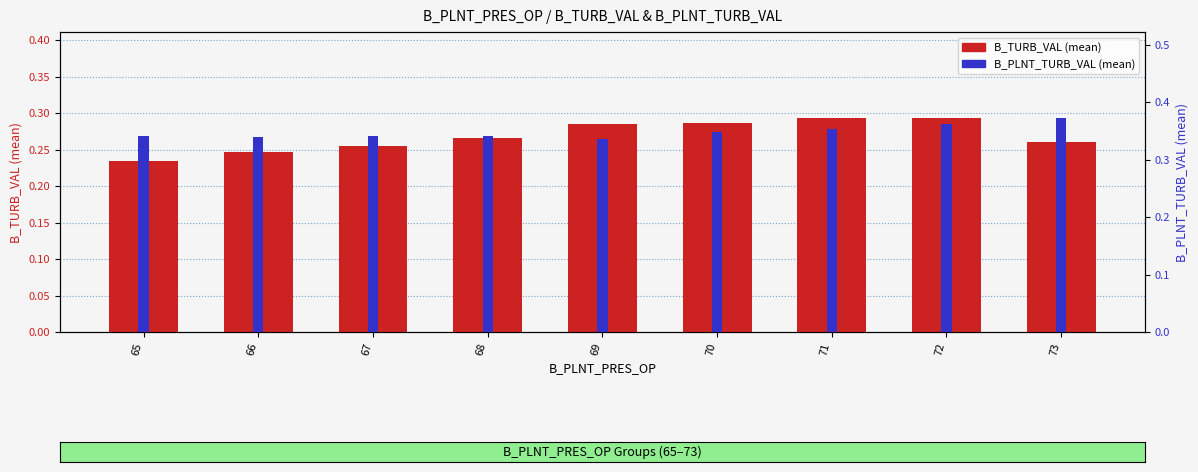

At how many categories does at least one series exceed 0?

9